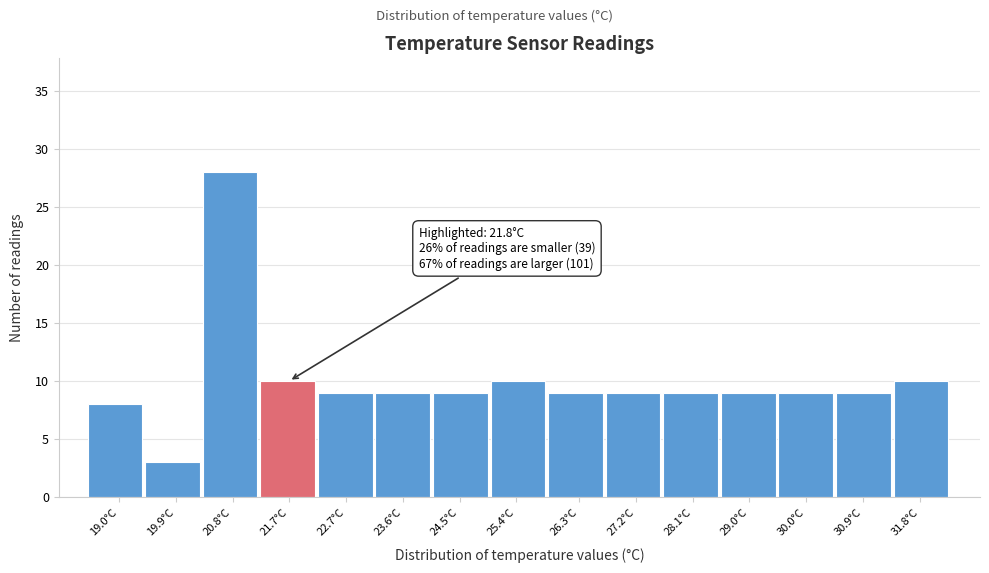

Reading left to right, transcribe all the data shown in this chart.

8	3	28	10	9	9	9	10	9	9	9	9	9	9	10